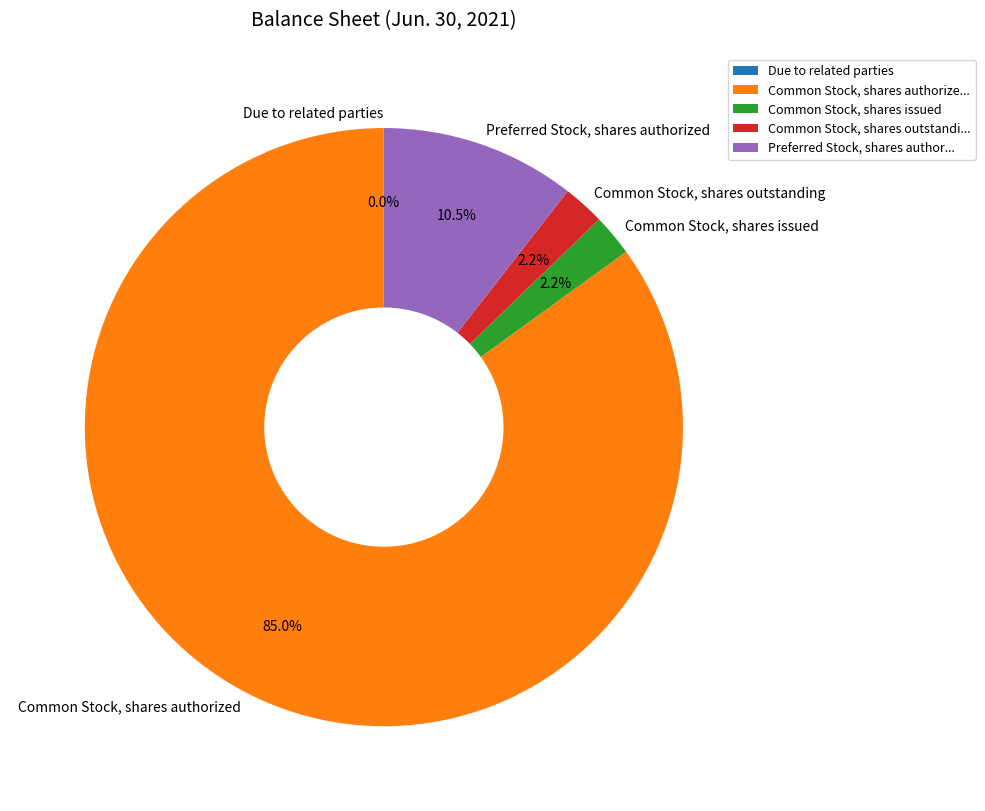

Does Common Stock, shares authorized account for over 50% of the chart?

Yes